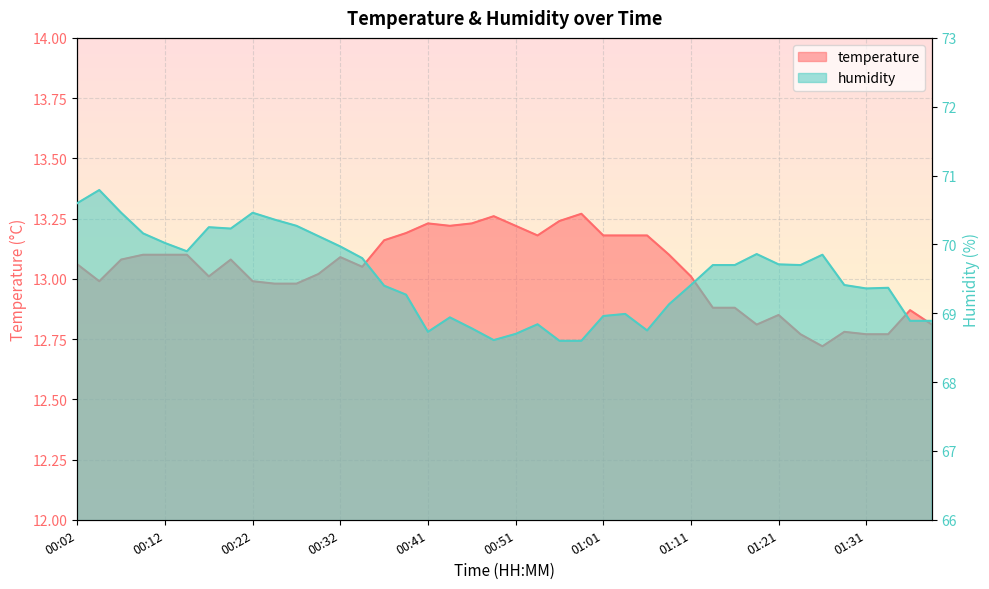

Reading left to right, list all the values displayed in this chart.

temperature: 13.1	13.0	13.1	13.1	13.1	13.1	13.0	13.1	13.0	13.0	13.0	13.0	13.1	13.1	13.2	13.2	13.2	13.2	13.2	13.3	13.2	13.2	13.2	13.3	13.2	13.2	13.2	13.1	13.0	12.9	12.9	12.8	12.8	12.8	12.7	12.8	12.8	12.8	12.9	12.8
humidity: 70.6	70.8	70.5	70.2	70.0	69.9	70.2	70.2	70.5	70.4	70.3	70.1	70.0	69.8	69.4	69.3	68.7	68.9	68.8	68.6	68.7	68.8	68.6	68.6	69.0	69.0	68.8	69.1	69.4	69.7	69.7	69.9	69.7	69.7	69.8	69.4	69.4	69.4	68.9	68.9